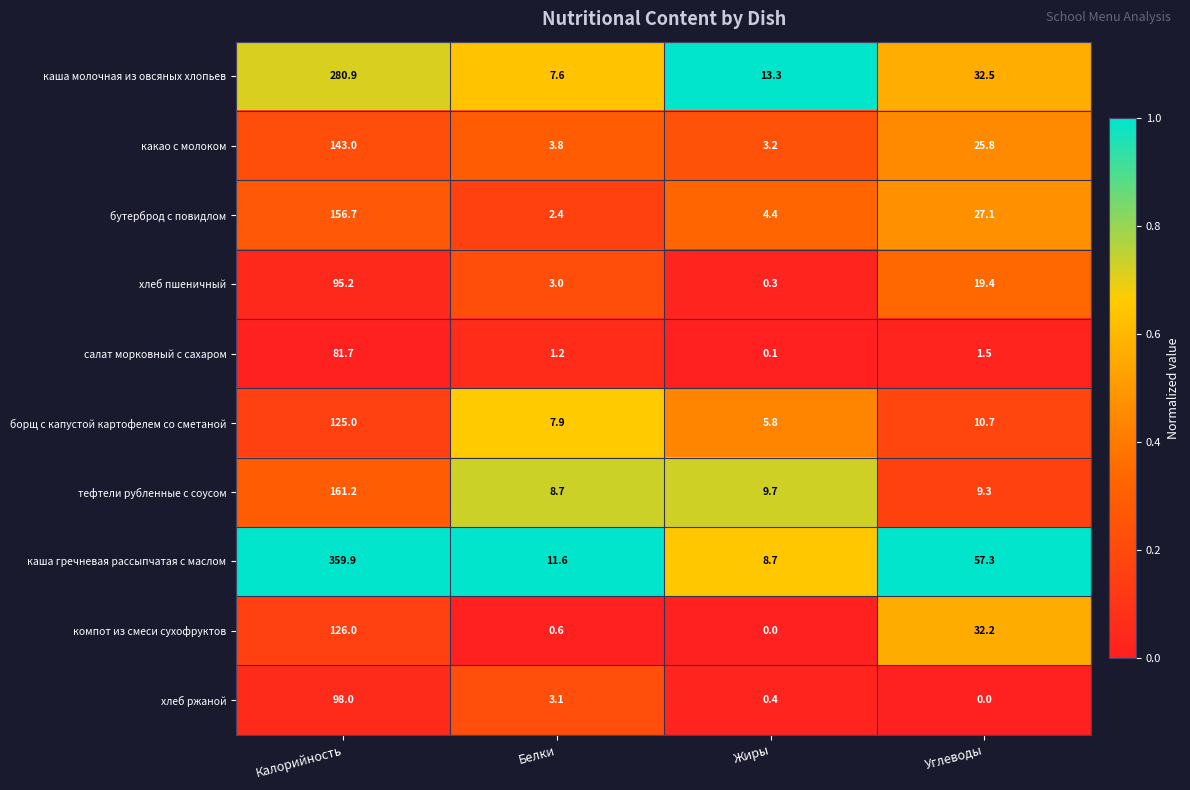

How many series are shown in this chart?

10